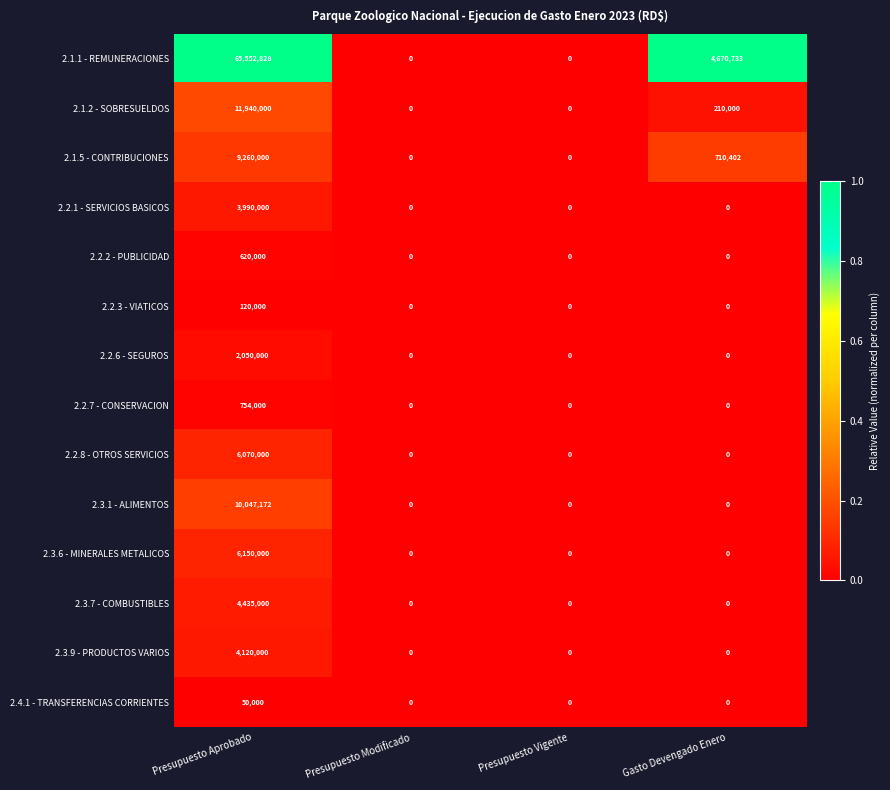

How many 2.2.6 - SEGUROS values are between 0 and 2050000?

4